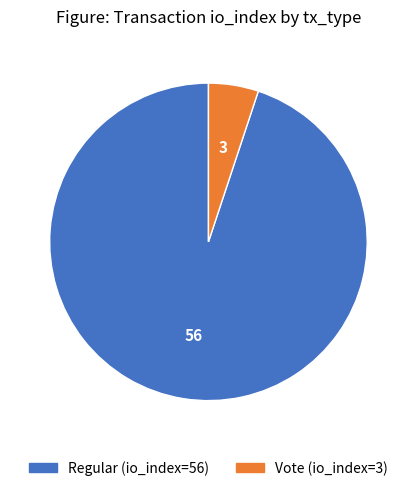

The Regular (io_index=56) slice represents 95% of the pie. True or false?

True